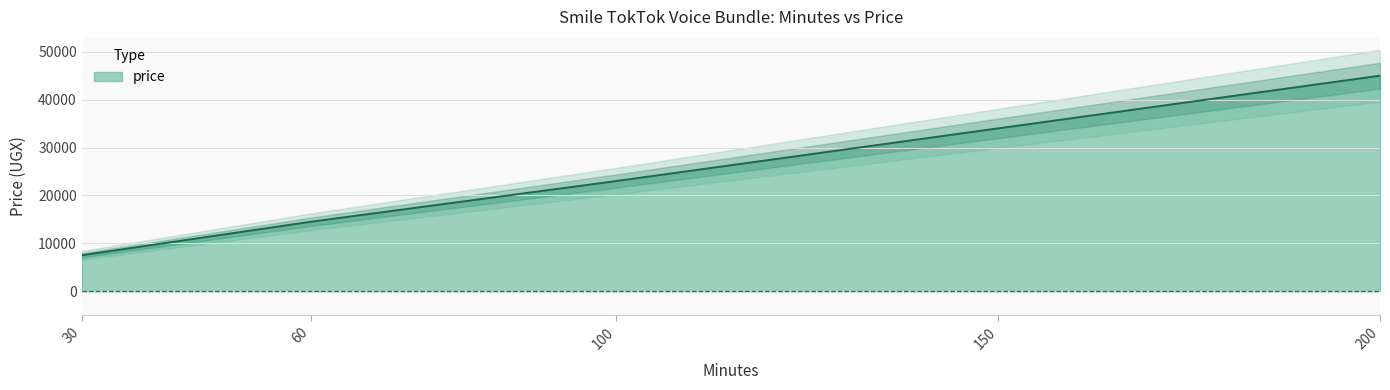

The chart shows a value of 19647 at 150. True or false?

False